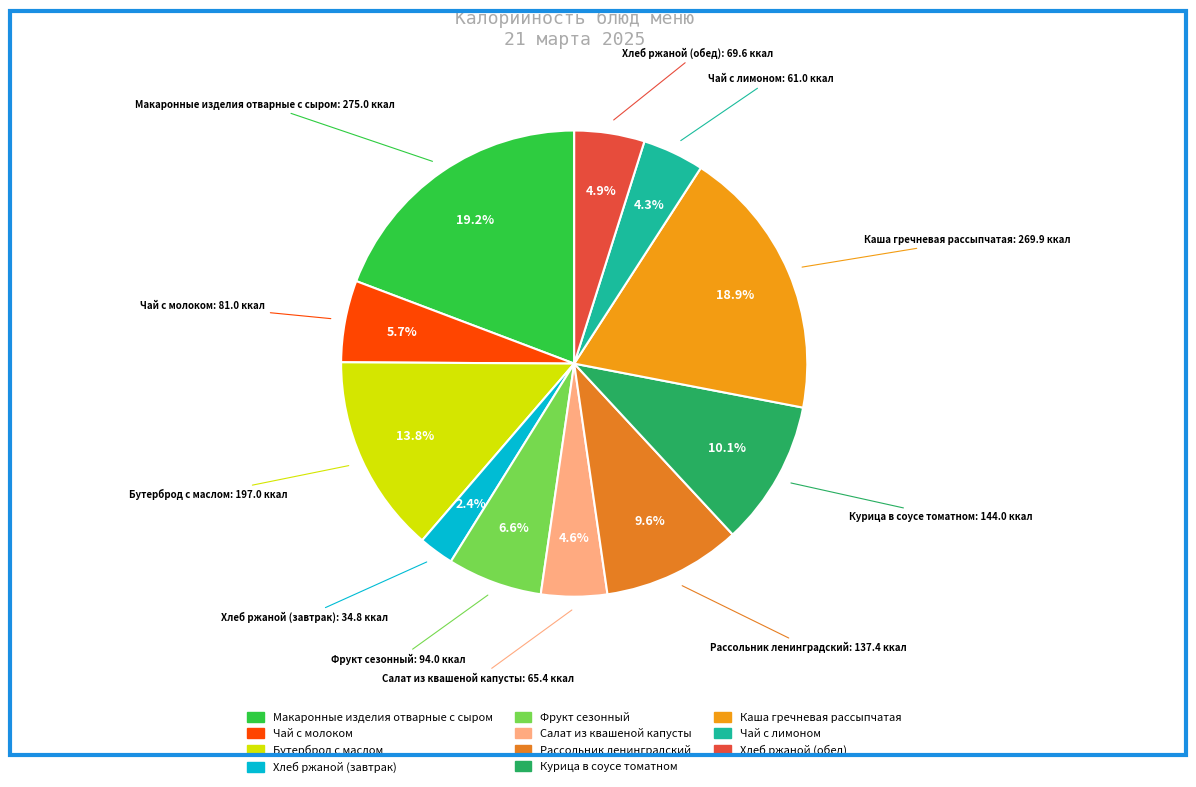

What percentage do Салат из квашеной капусты and Хлеб ржаной (завтрак) together represent?

7.0%